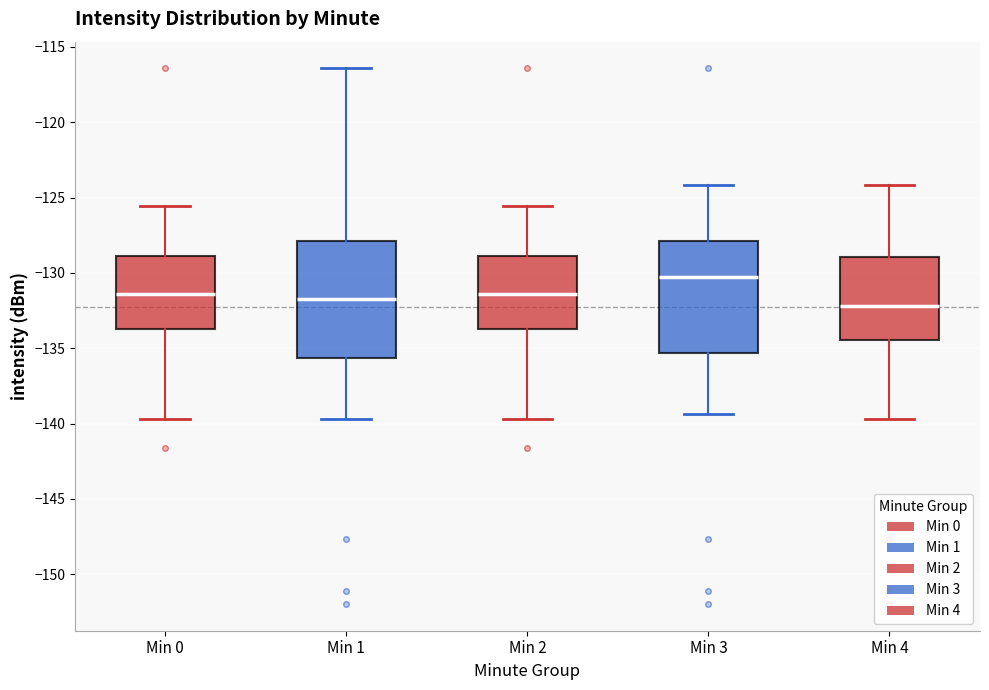

Where does the lower whisker of the box for Min 2 end on the y-axis? The values are not printed on the chart, so give them approximately, as read against the axis.

-139.5